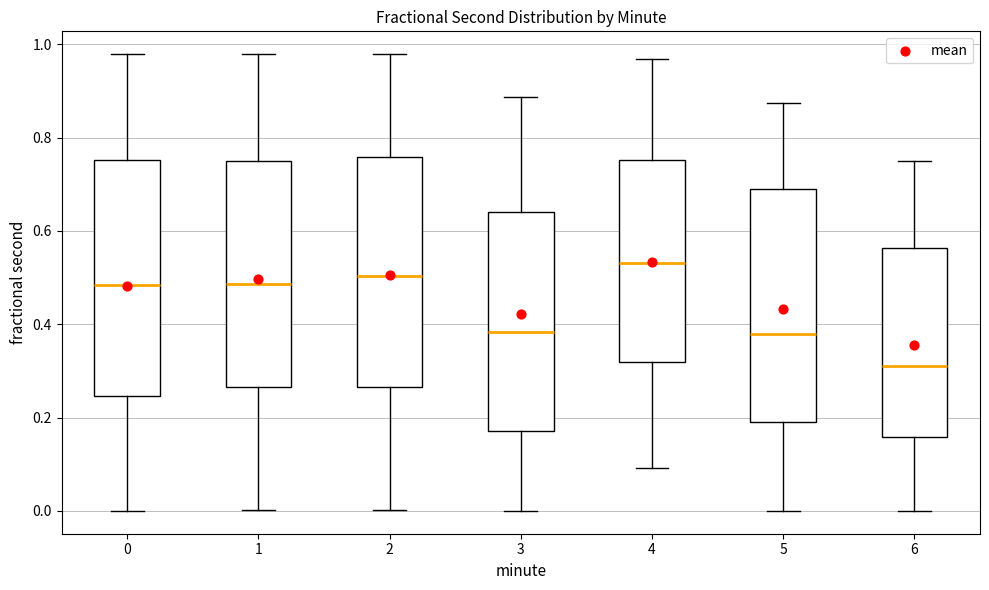

Reading left to right, read every box against the y-axis: the position of its median line, the range the box covers, and the ends of its whiskers. The values are not printed on the chart, so give them approximately, as read against the axis.

0: median 0.48, box 0.24 to 0.76, whiskers 0.00 to 0.98
1: median 0.48, box 0.26 to 0.76, whiskers 0.00 to 0.98
2: median 0.50, box 0.26 to 0.76, whiskers 0.00 to 0.98
3: median 0.38, box 0.18 to 0.64, whiskers 0.00 to 0.88
4: median 0.54, box 0.32 to 0.76, whiskers 0.10 to 0.96
5: median 0.38, box 0.20 to 0.68, whiskers 0.00 to 0.88
6: median 0.32, box 0.16 to 0.56, whiskers 0.00 to 0.76